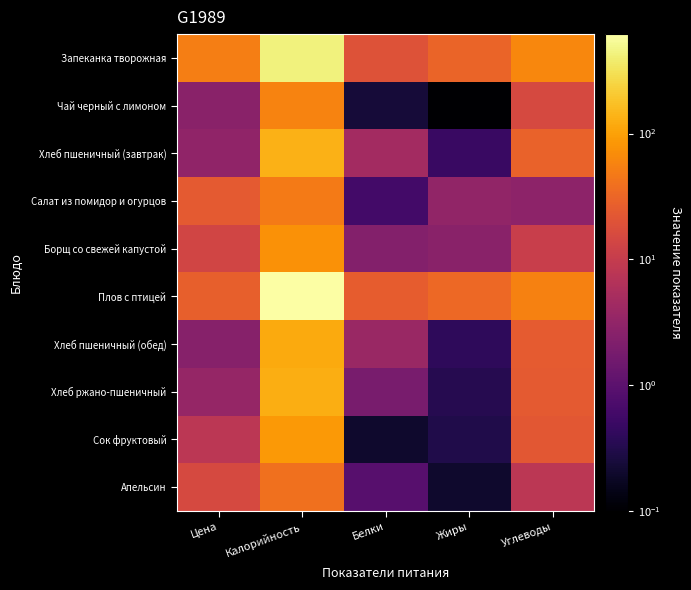

Between Цена and Калорийность, which is larger?

Калорийность